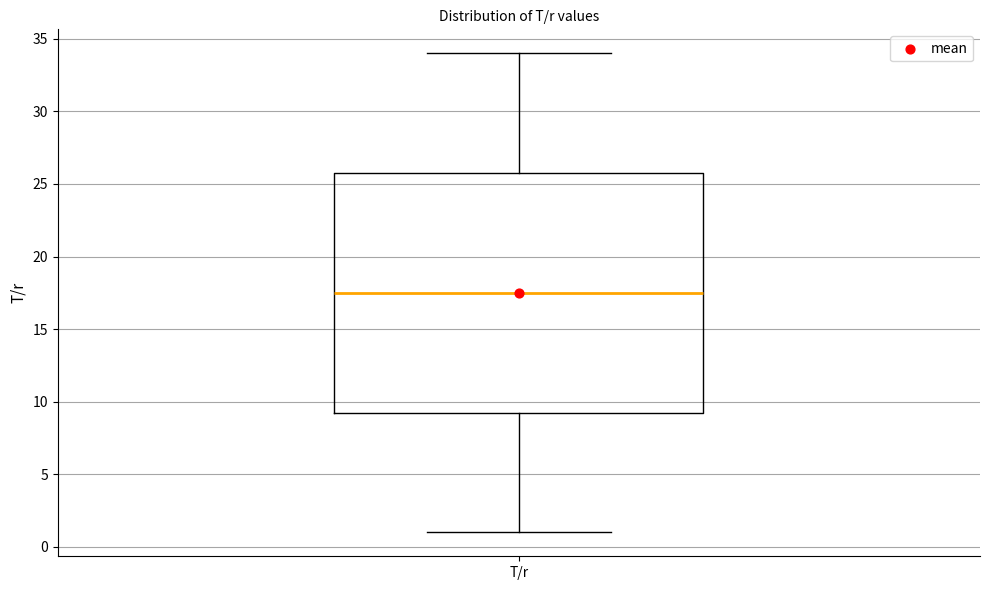

Where does the median line of the box for T/r sit on the y-axis? The values are not printed on the chart, so give them approximately, as read against the axis.

17.5